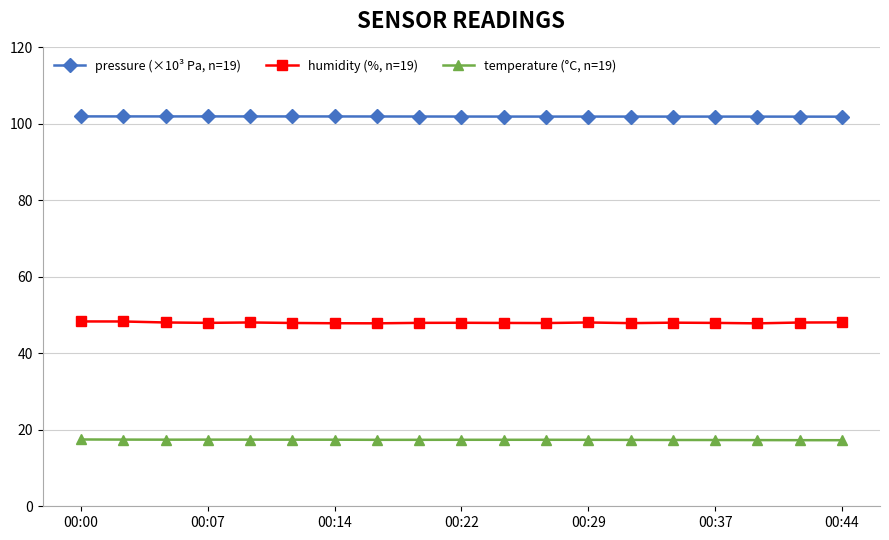

At how many categories does at least one series exceed 46?

19